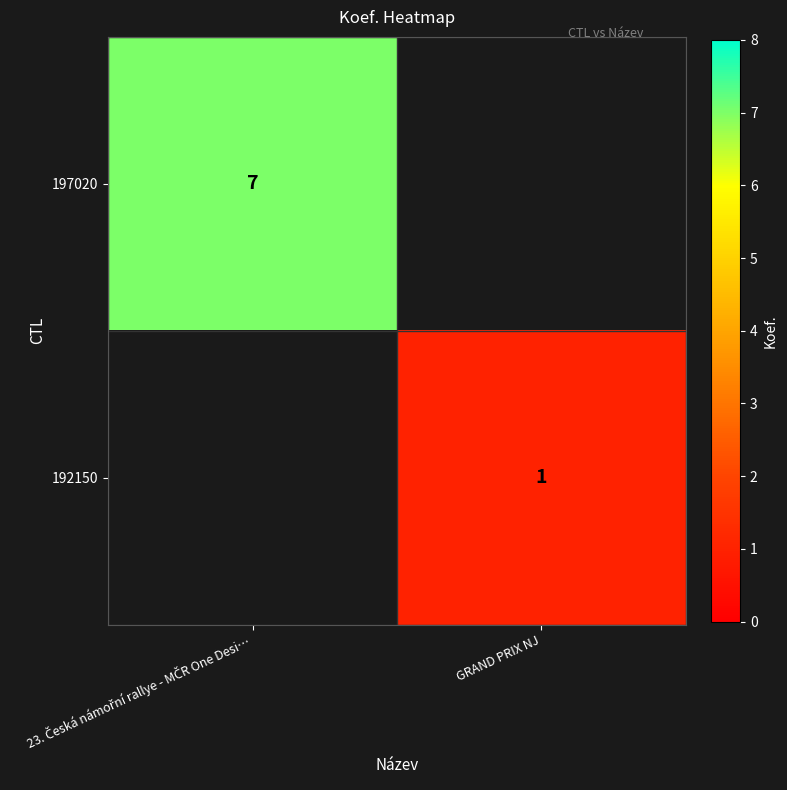

The value of 192150 at GRAND PRIX NJ is 1. True or false?

True